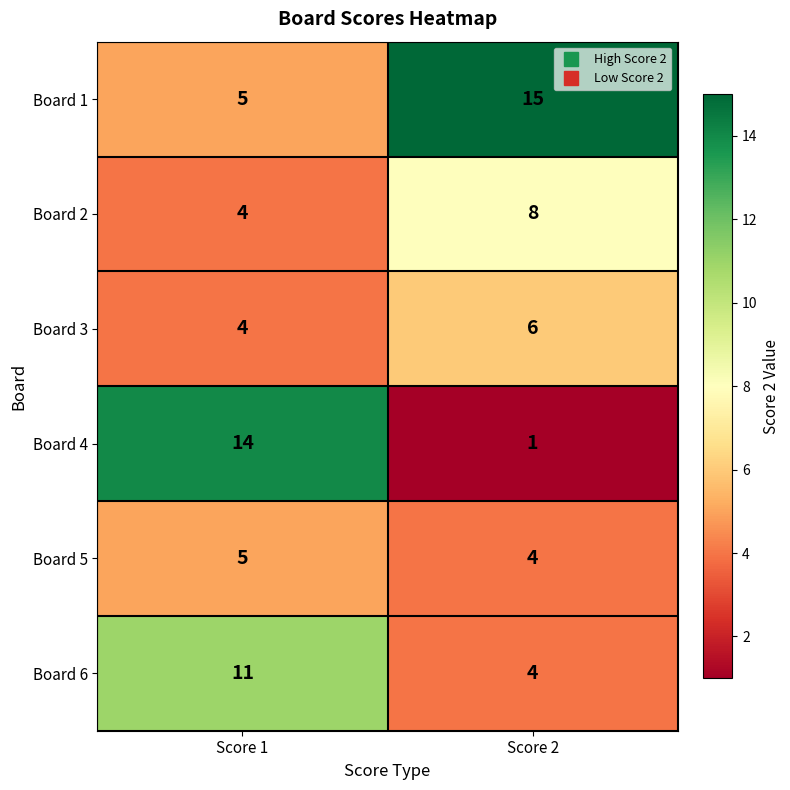

Reading right to left, transcribe all the data shown in this chart.

Board 1: Score 2=15	Score 1=5
Board 2: Score 2=8	Score 1=4
Board 3: Score 2=6	Score 1=4
Board 4: Score 2=1	Score 1=14
Board 5: Score 2=4	Score 1=5
Board 6: Score 2=4	Score 1=11